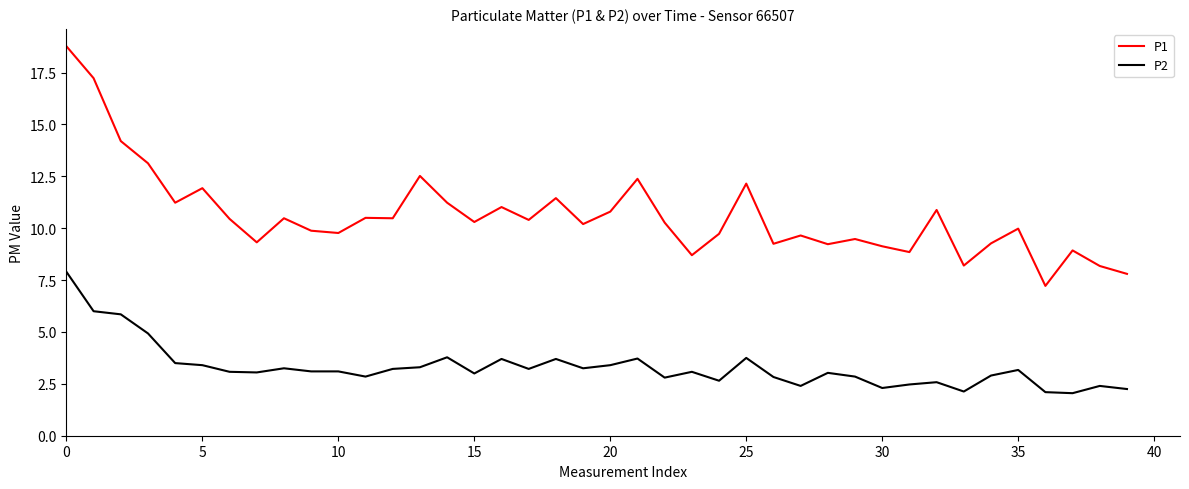

Which series has the largest range (max minus min)?

P1